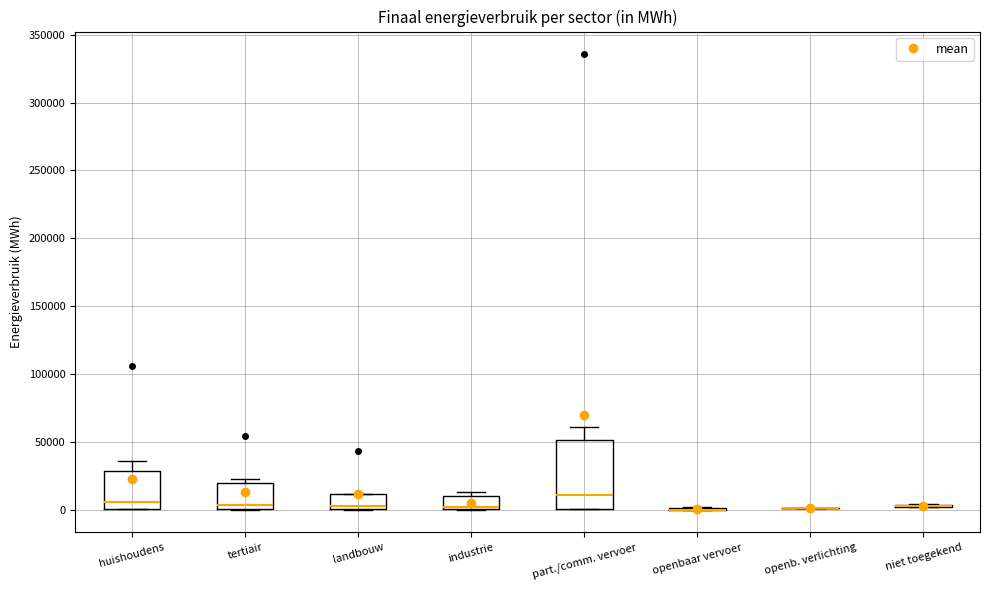

Where is the upper edge of the box for part./comm. vervoer on the y-axis? The values are not printed on the chart, so give them approximately, as read against the axis.

50000